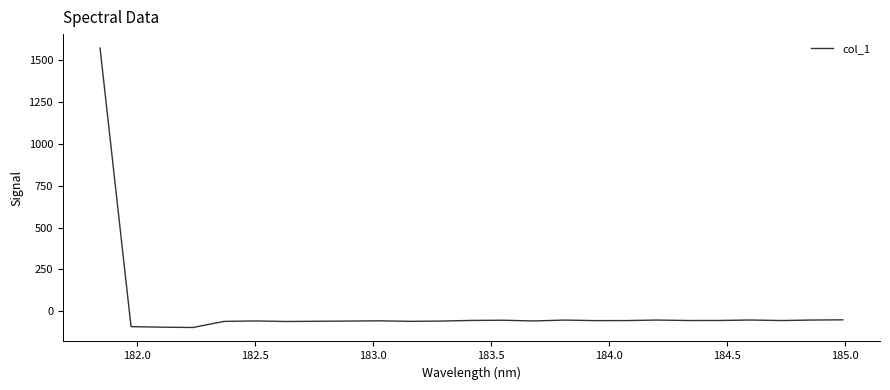

What is the average value?

3.8